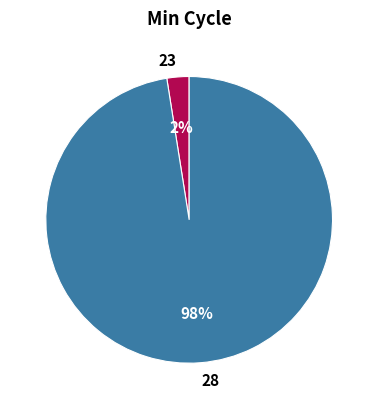

True or false: 23 accounts for 2% of the total.

True